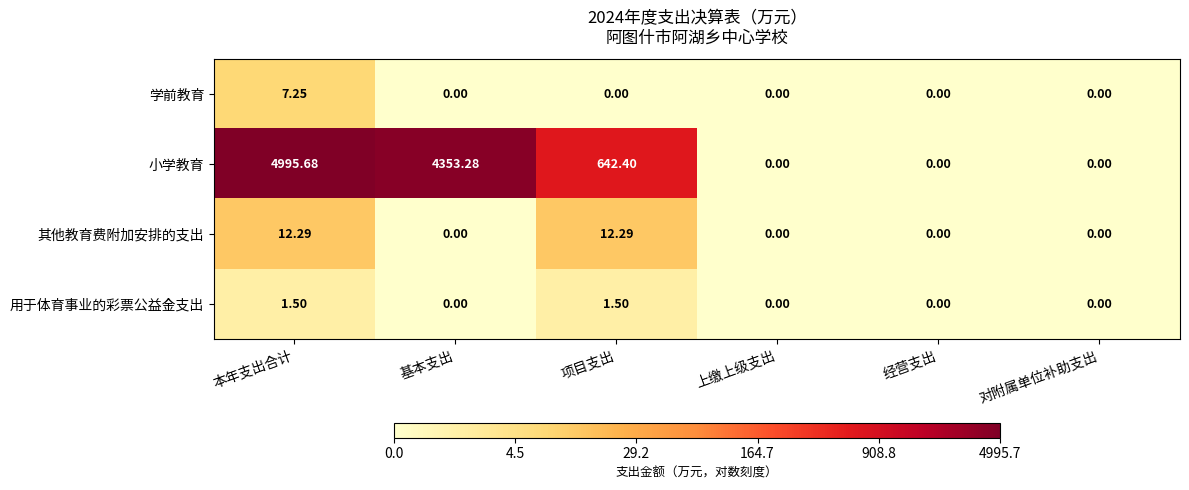

Which series has the largest total across all categories?

小学教育